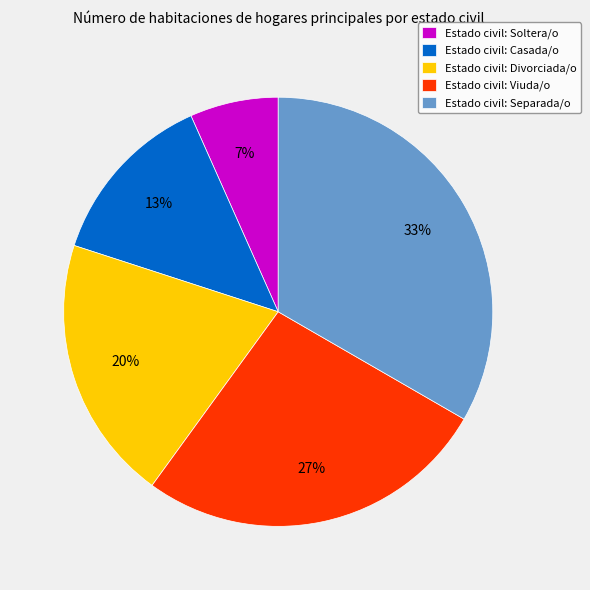

To the nearest percent, what is the combined percentage of Estado civil: Soltera/o and Estado civil: Divorciada/o?

27%